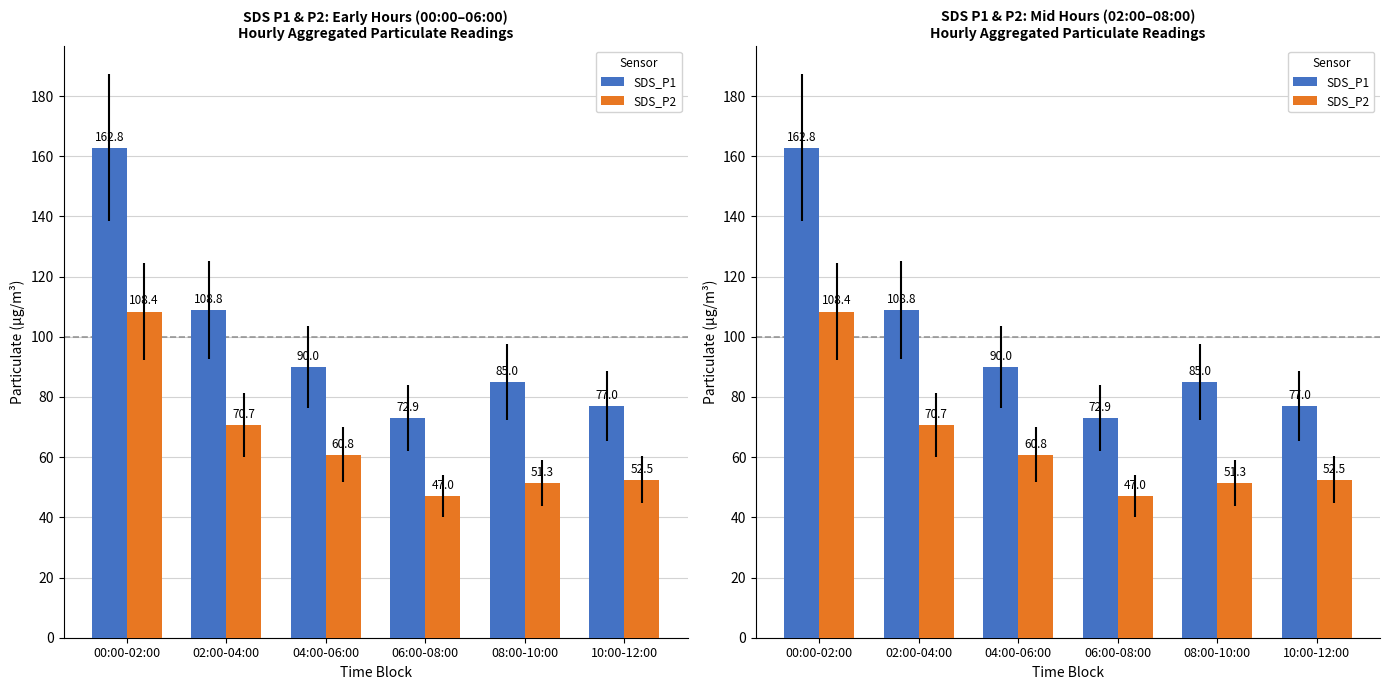

Which series changed the most between 00:00-02:00 and 06:00-08:00?

SDS_P1